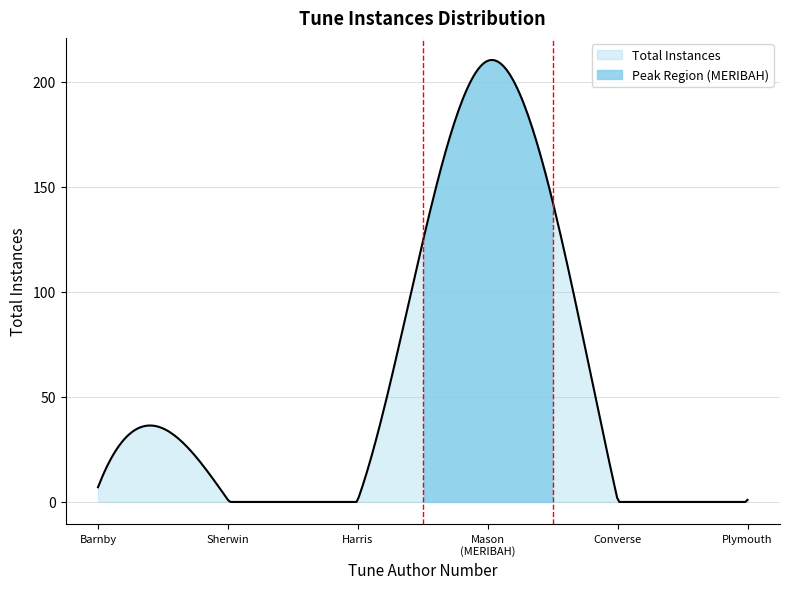

Which label corresponds to the largest value in the chart?

meribah_mason